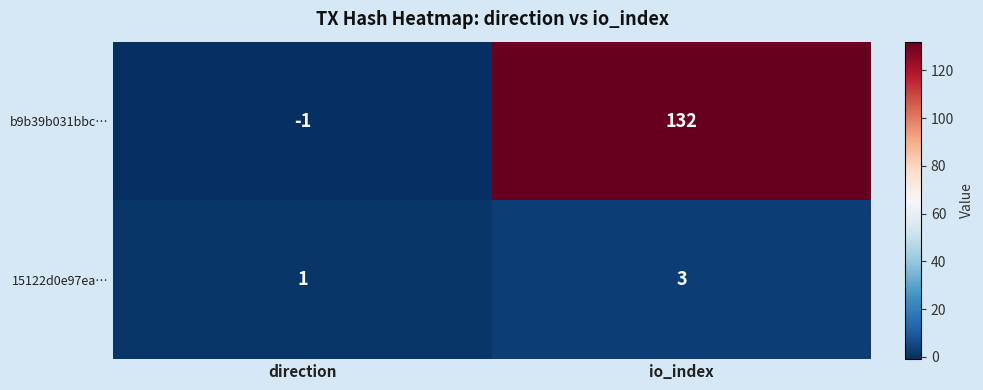

How many data points does each series have?

2